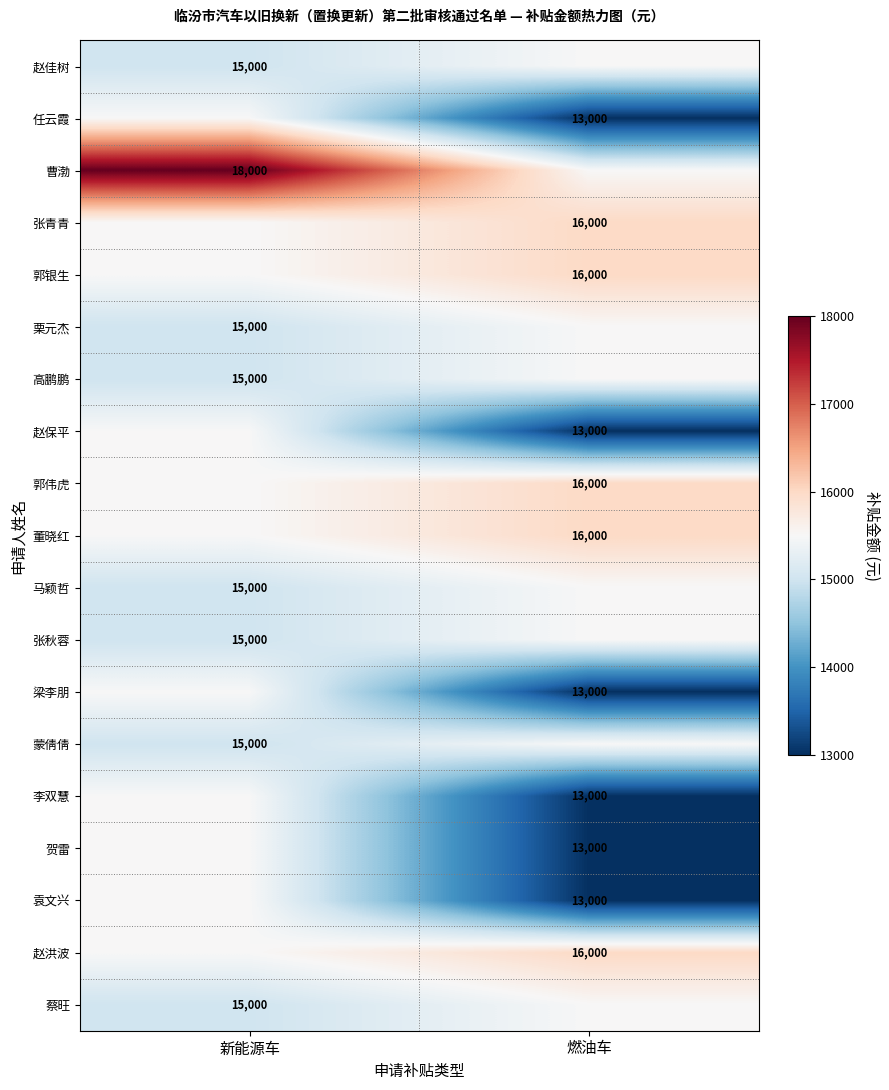

Is it true that 曹渤 equals 27620 at 新能源车?

False